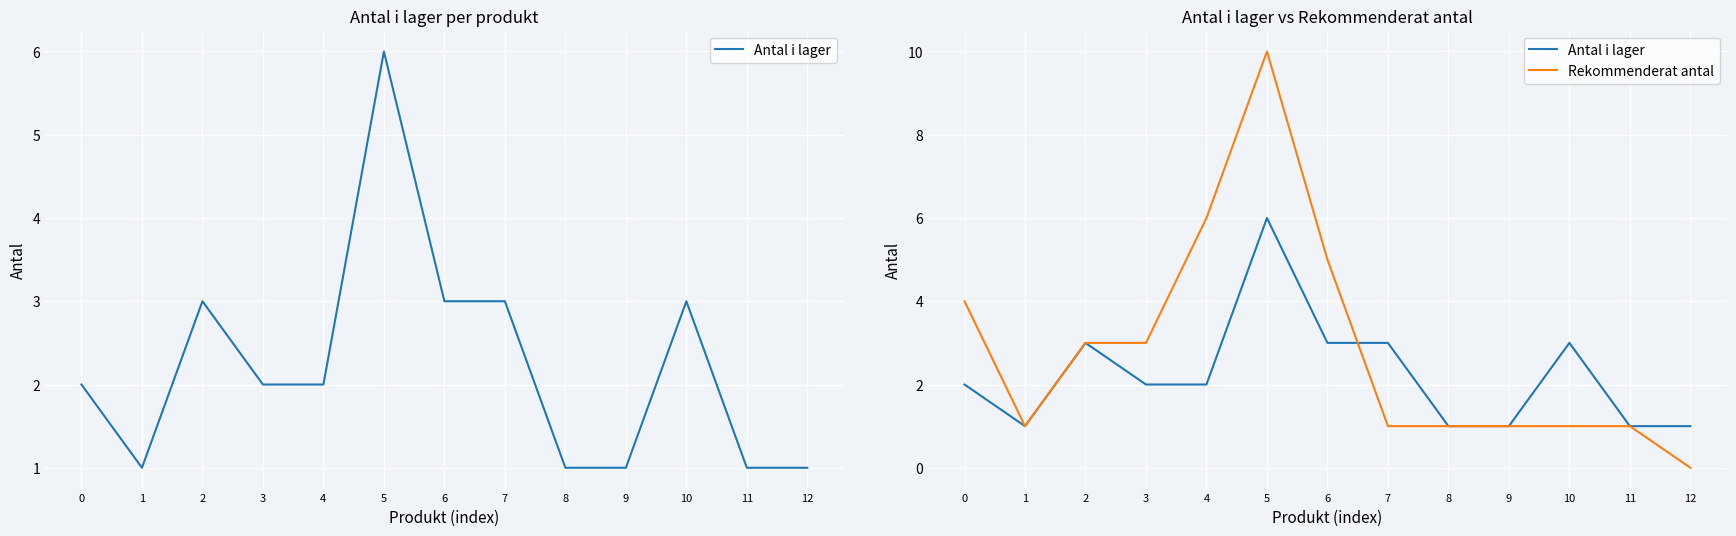

Which category has the lowest value in the Rekommenderat antal series?

12